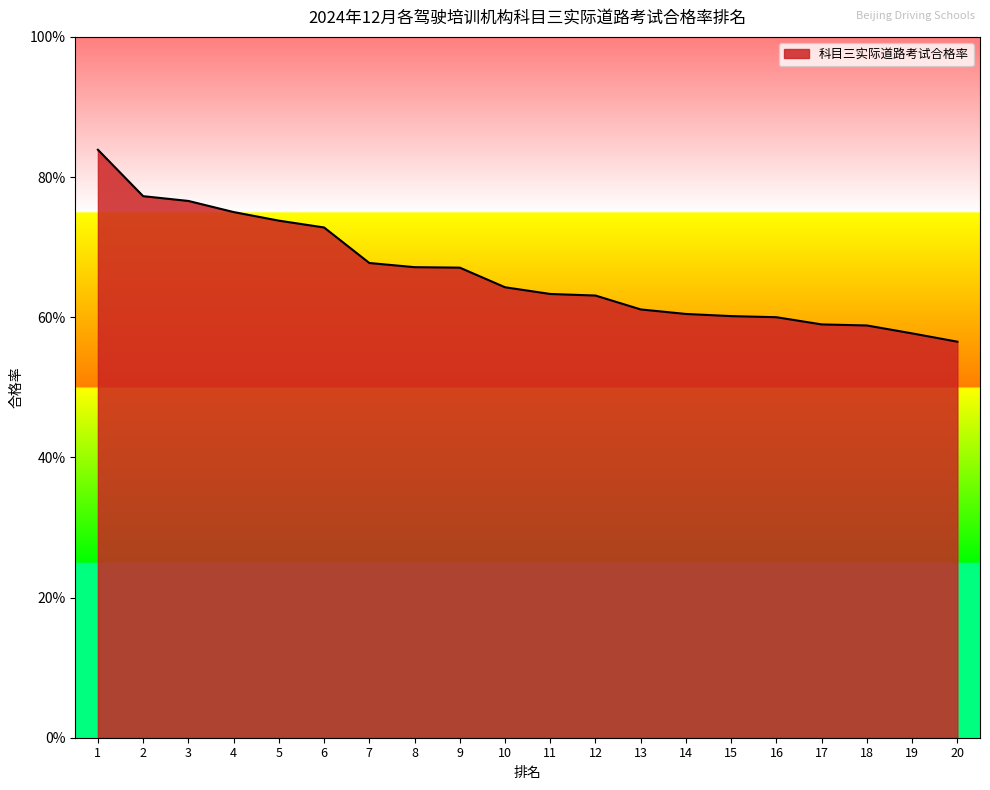

Does the chart display data point markers on the line(s)?

No